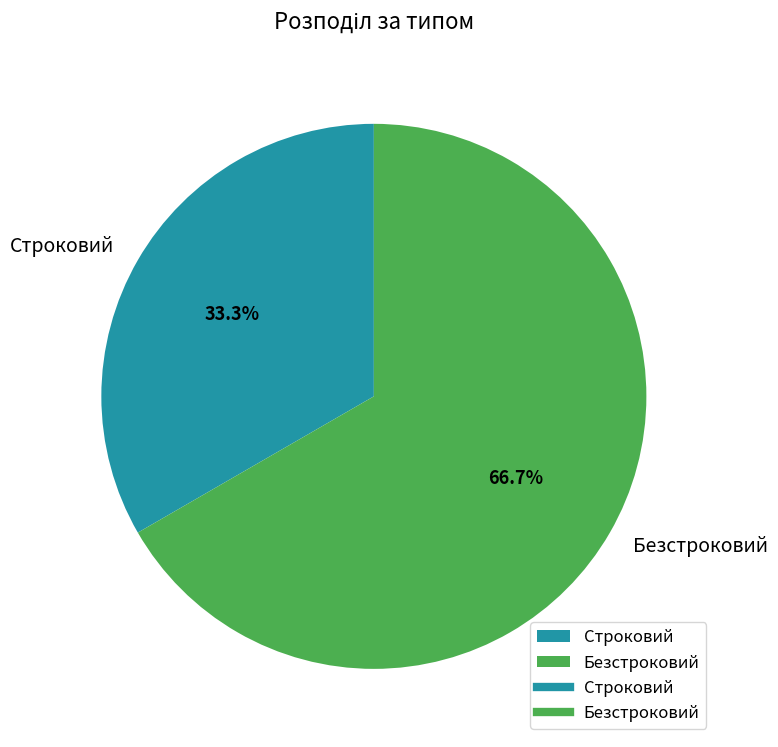

Approximately how many times larger is the value at Безстроковий compared to Строковий?

2.0